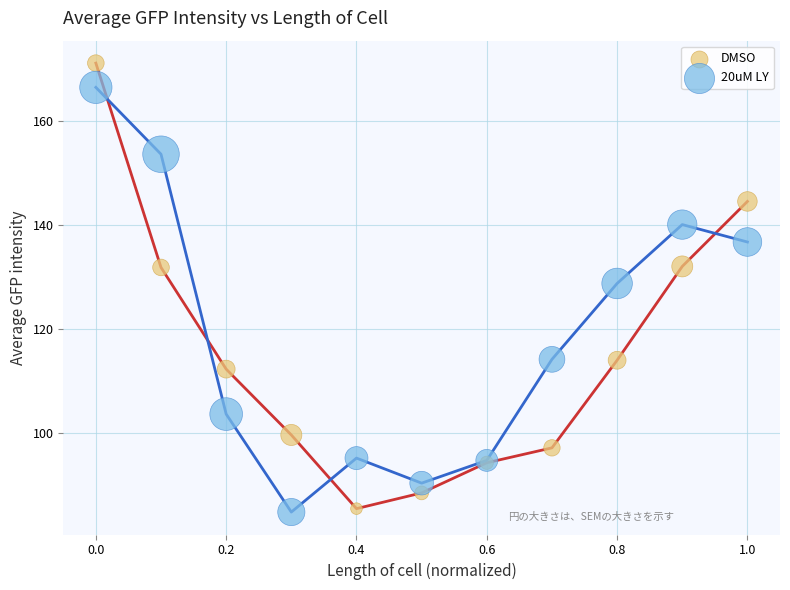

Which series has the widest spread of Y values?

DMSO